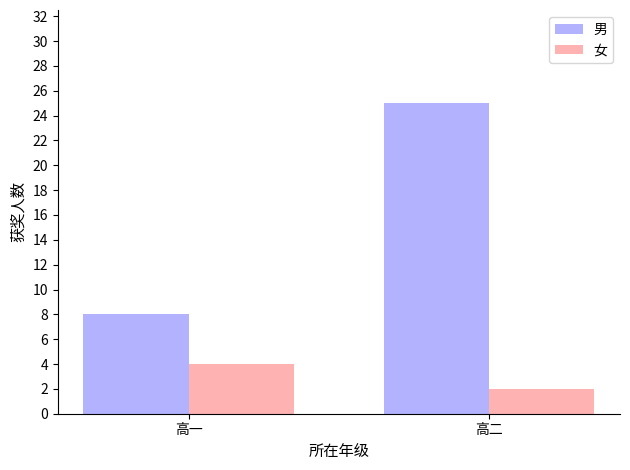

What is the difference between the maximum and minimum values in the 女 series?

2